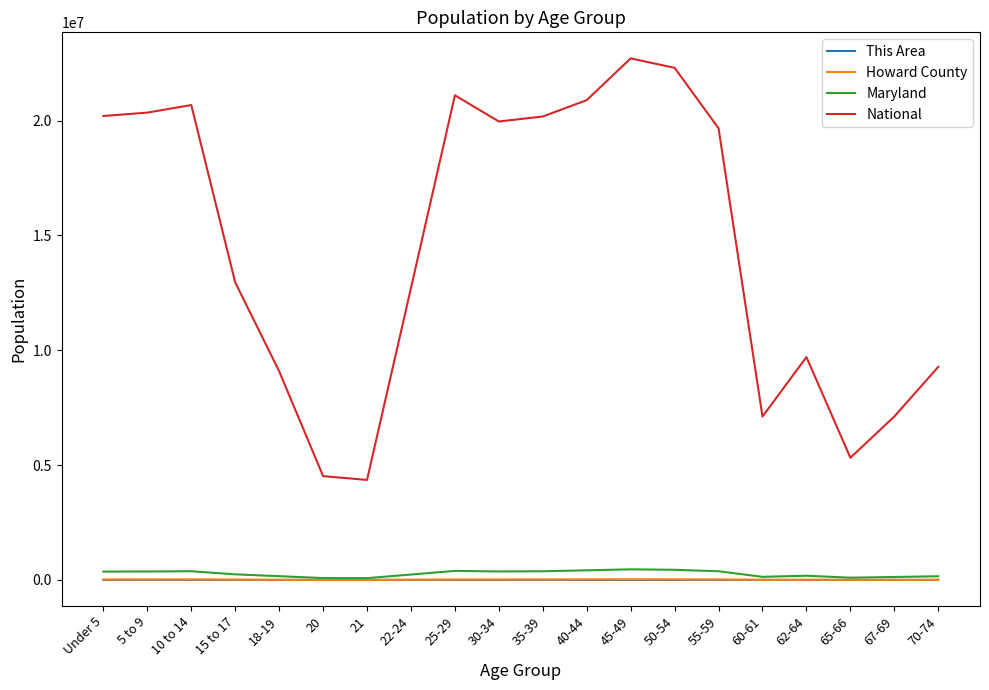

What is the greatest value displayed?

22708591